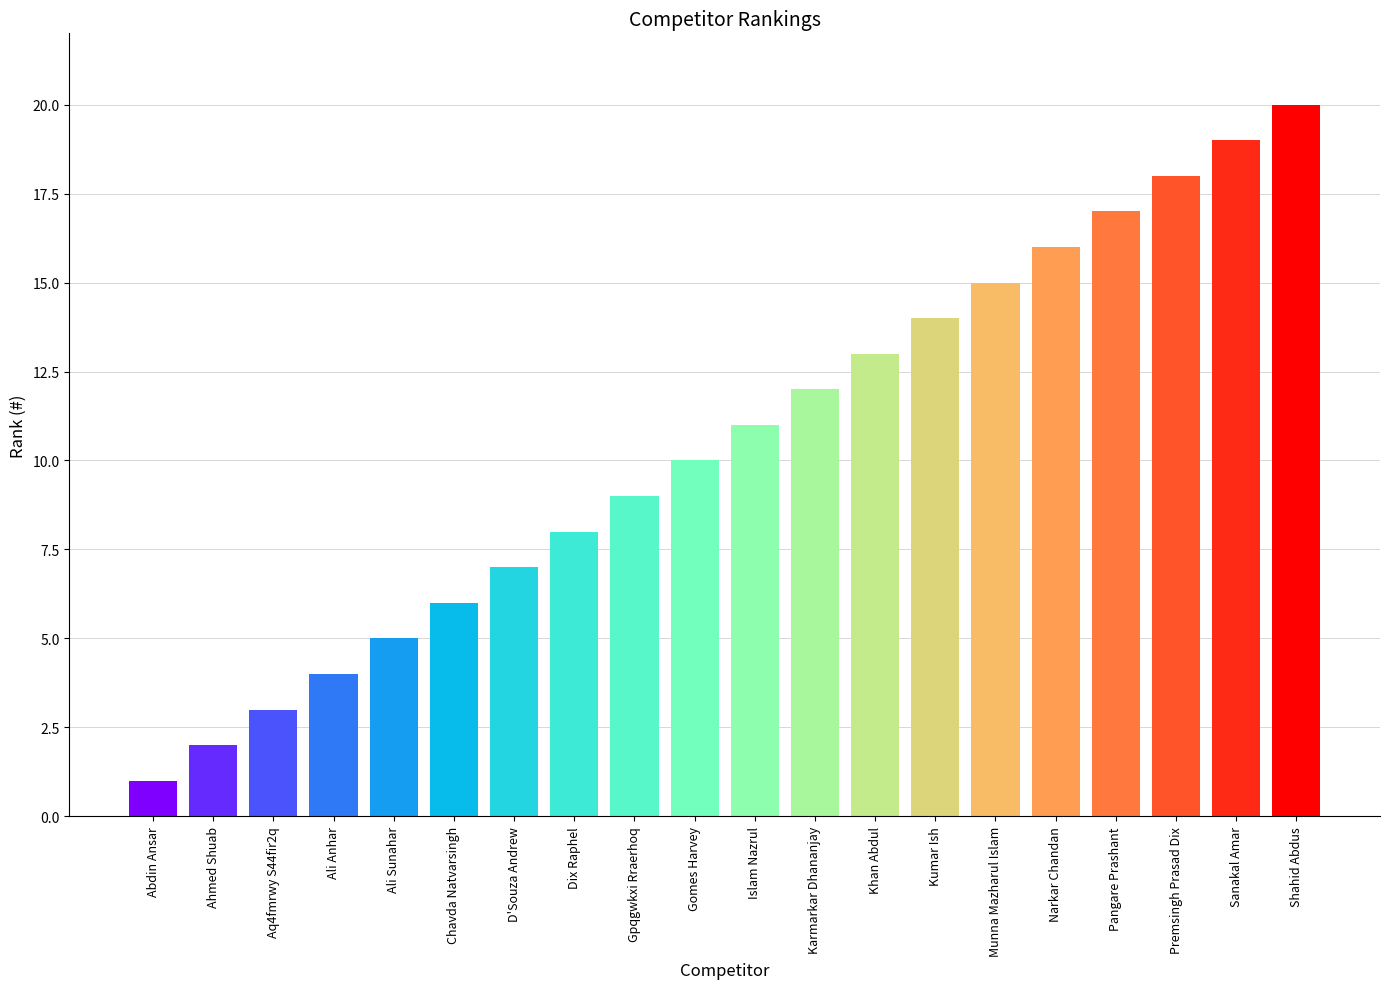

List the labels in order of value, smallest first.

Abdin Ansar, Ahmed Shuab, Aq4fmrwy S44fir2q, Ali Anhar, Ali Sunahar, Chavda Natvarsingh, D'Souza Andrew, Dix Raphel, Gpqgwkxi Rraerhoq, Gomes Harvey, Islam Nazrul, Karmarkar Dhananjay, Khan Abdul, Kumar Ish, Munna Mazharul Islam, Narkar Chandan, Pangare Prashant, Premsingh Prasad Dix, Sanakal Amar, Shahid Abdus